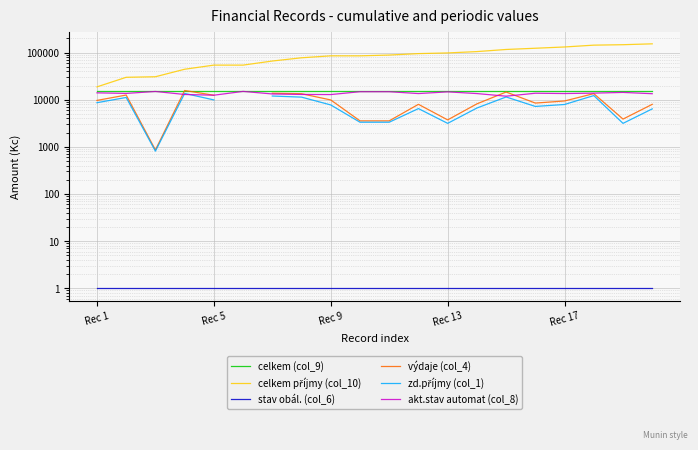

Is this an area chart (filled region under the line)?

No